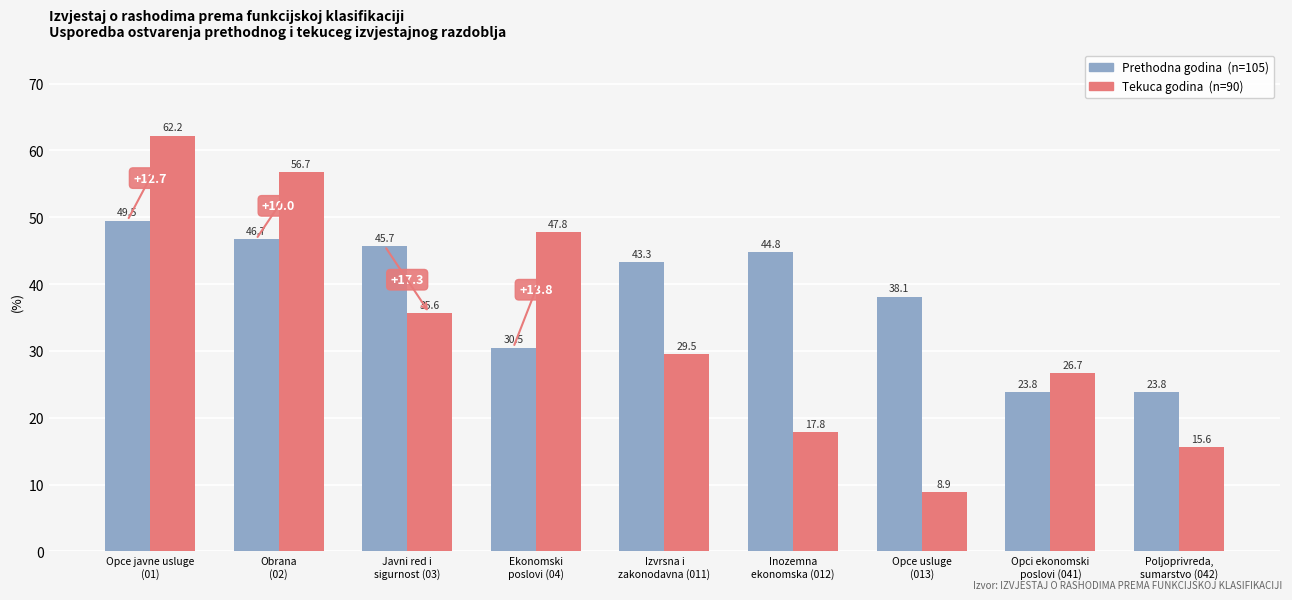

What is the minimum value shown in the chart?

8.9